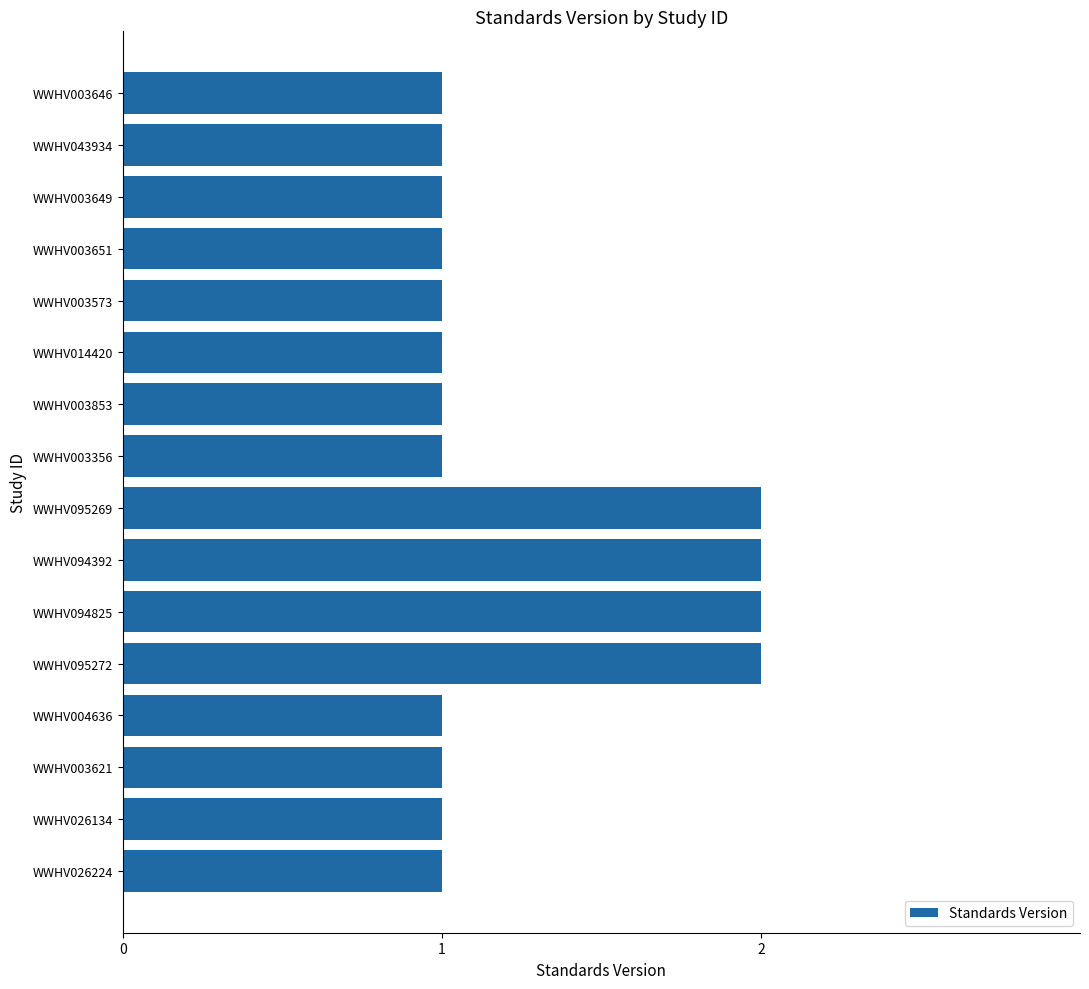

How many bars are there in total?

16